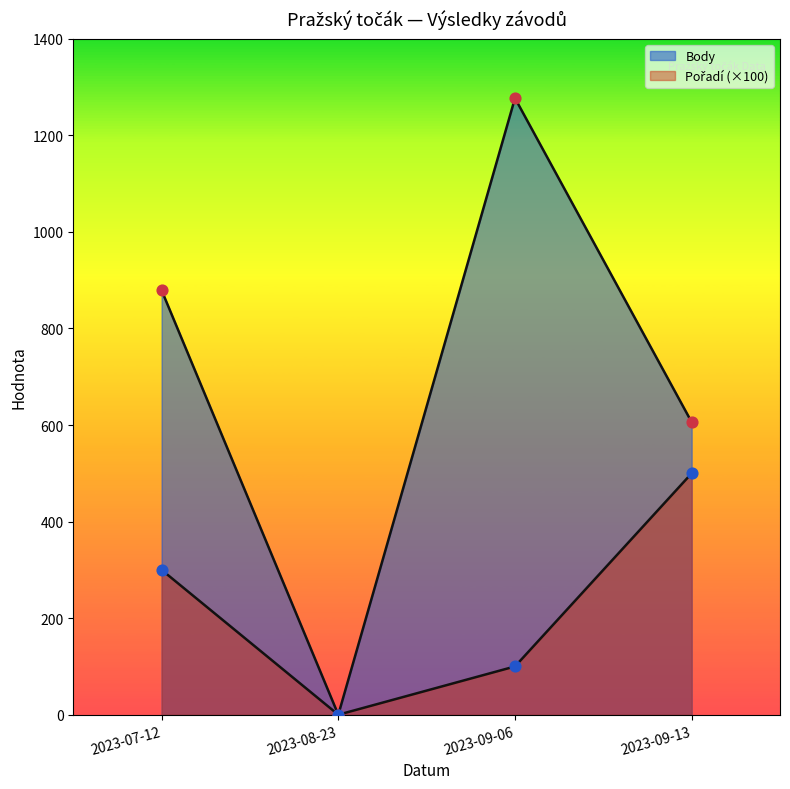

Which series has the largest Y range (max minus min)?

Body